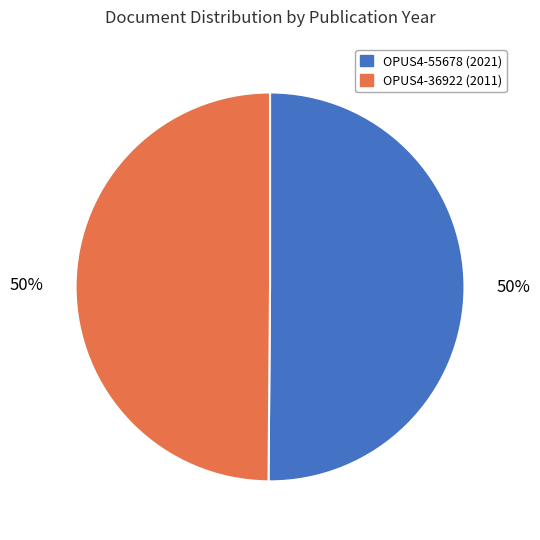

To the nearest percent, what is the combined percentage of OPUS4-55678 (2021) and OPUS4-36922 (2011)?

100%